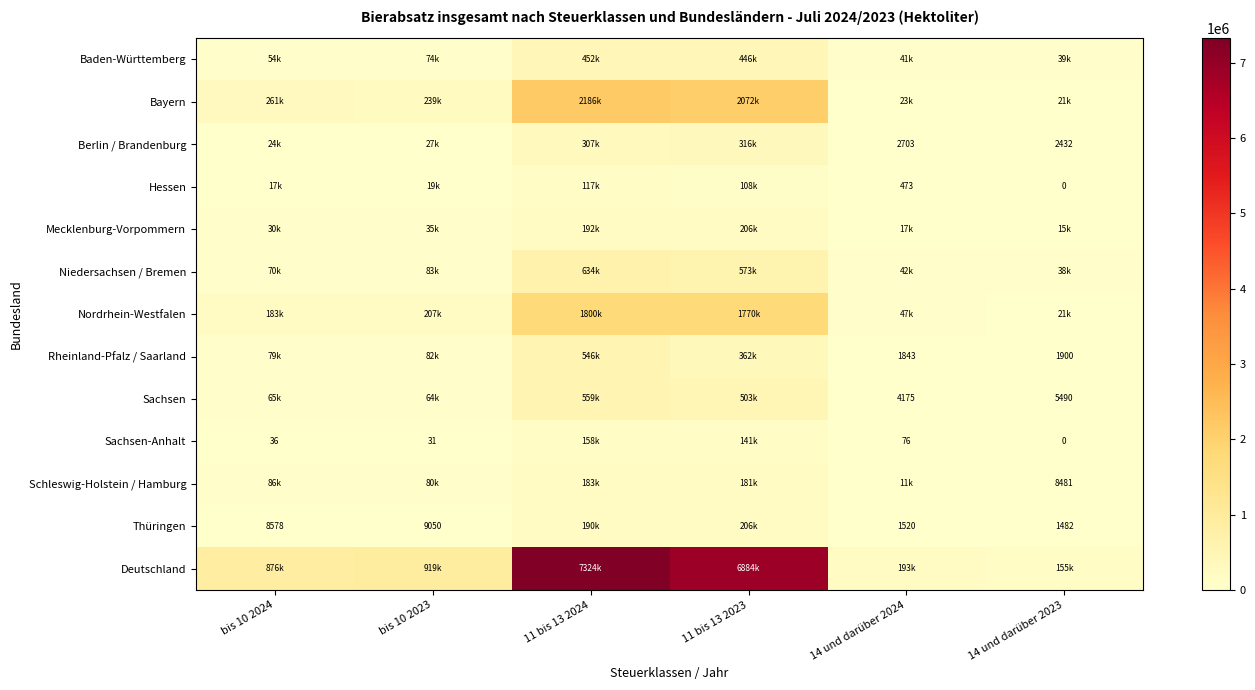

What is the spread (max minus min) of values at 11 bis 13 2023?

6776184.6